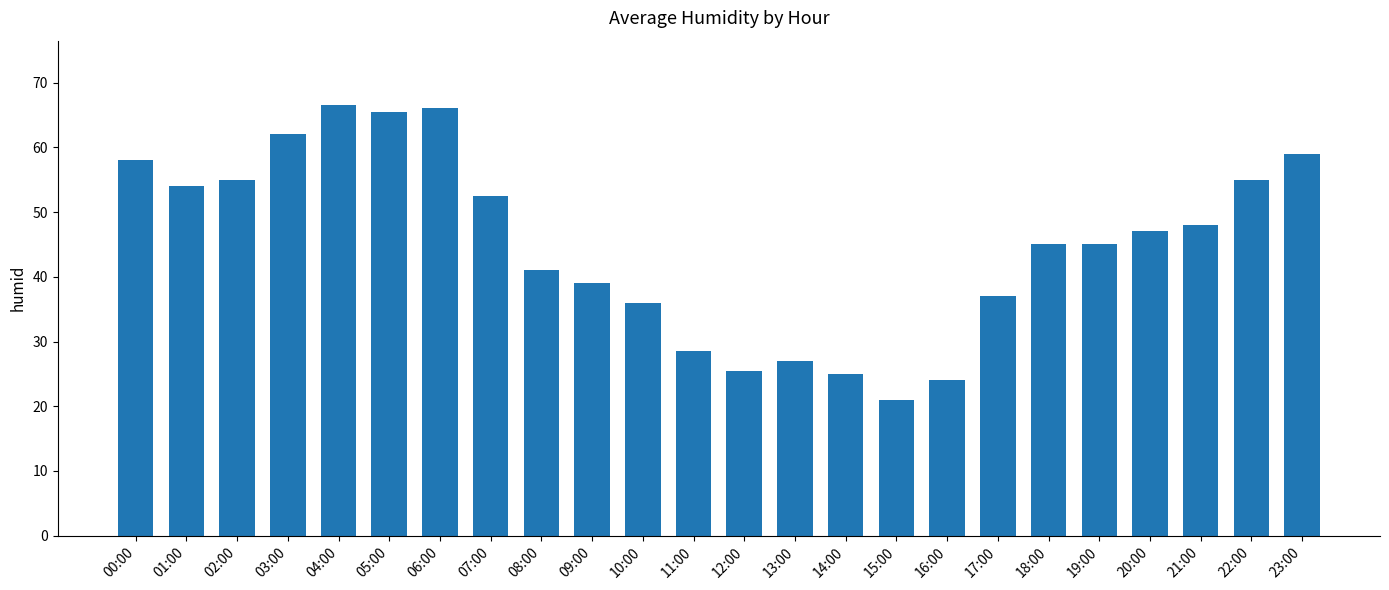

What is the maximum value shown in the chart?

66.5